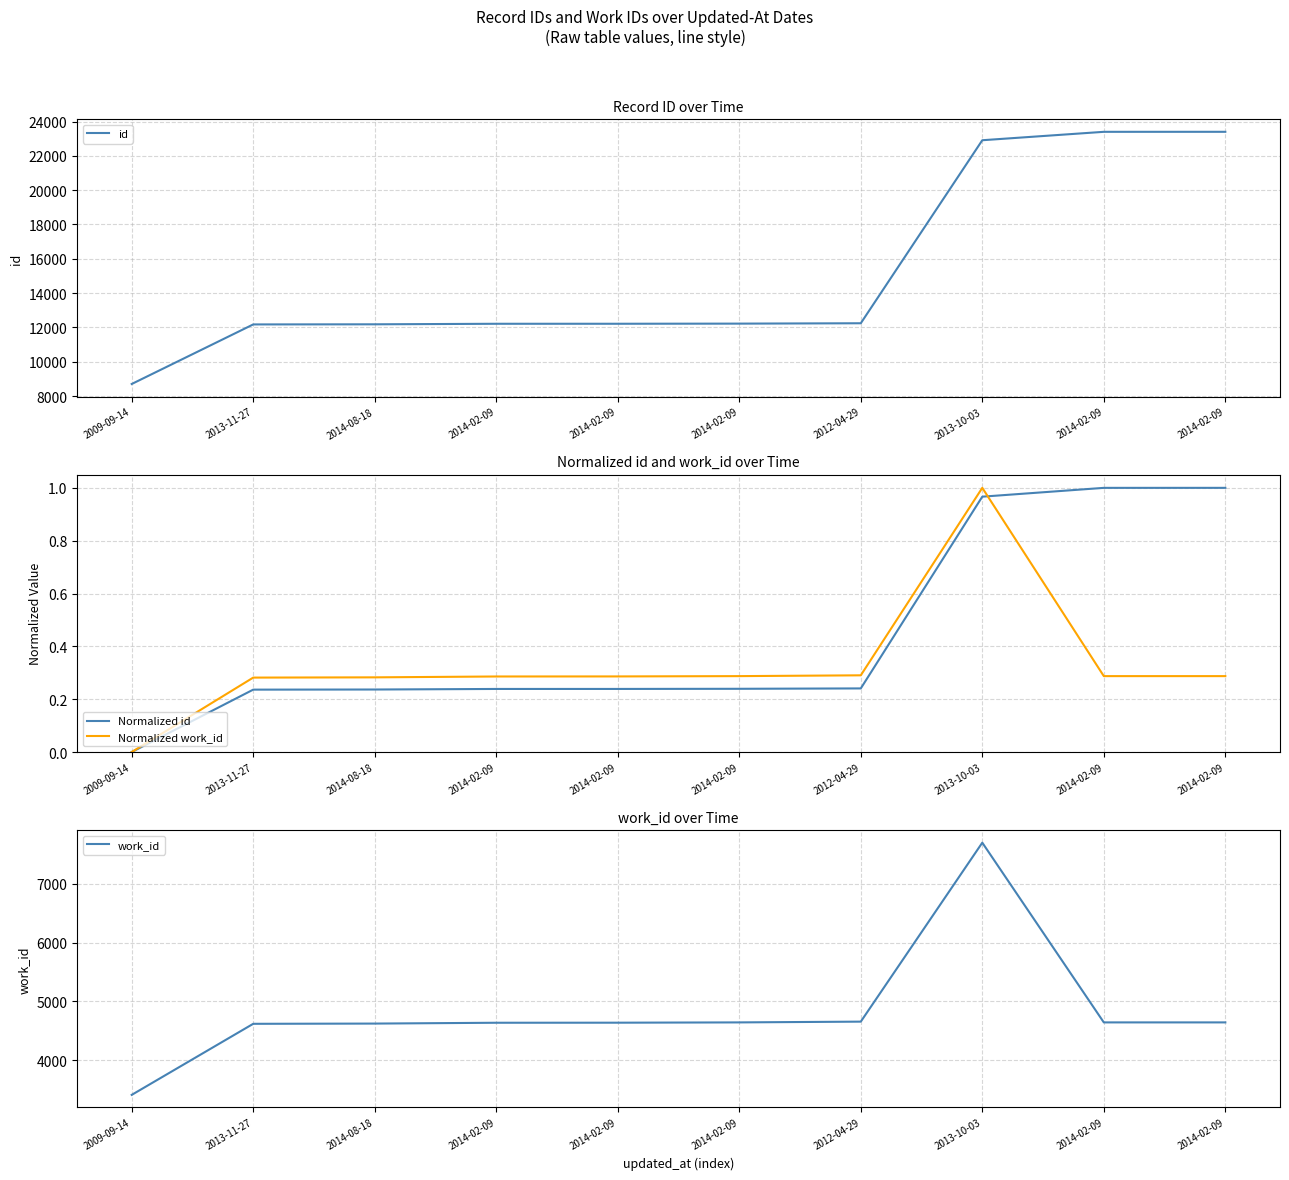

How many lines are shown in the chart?

4